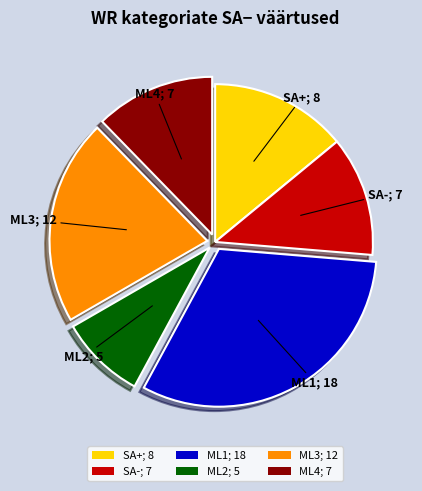

What is the ratio of the value at ML3; 12 to the value at SA+; 8?

1.5